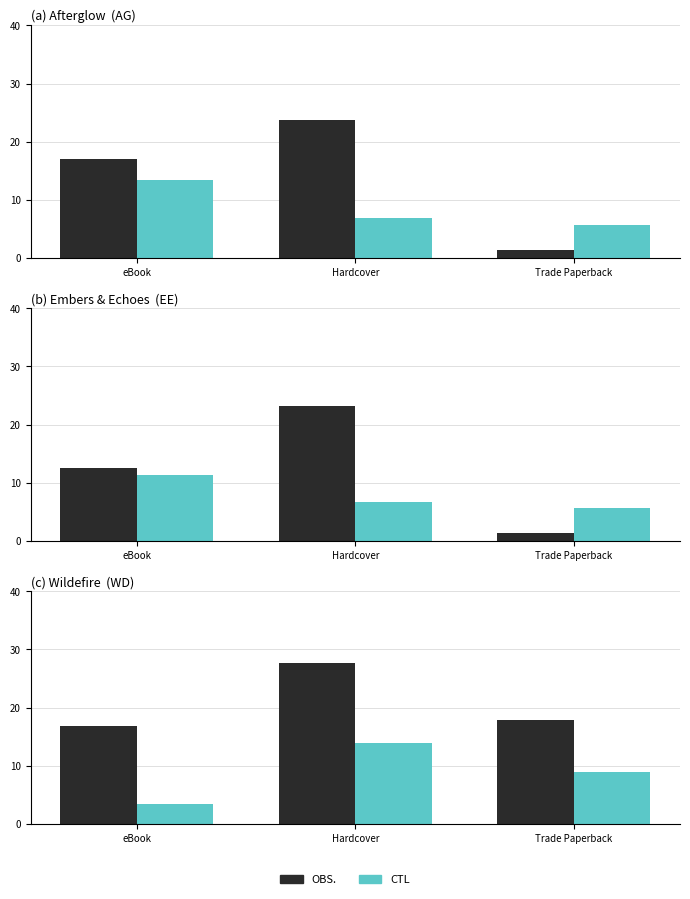

At how many categories does at least one series exceed 4?

3